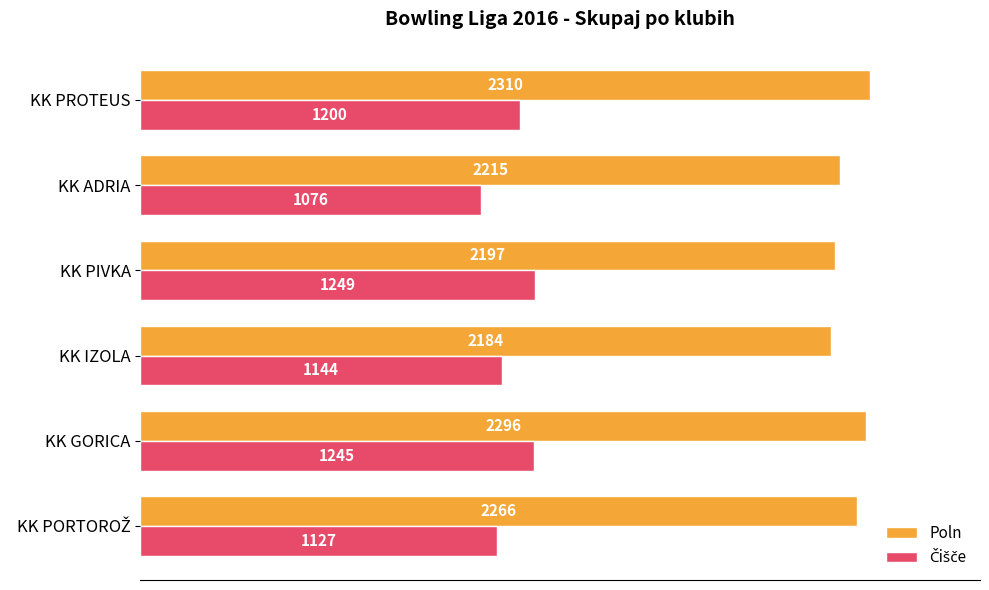

Between KK GORICA and KK IZOLA, which series saw the biggest shift?

Poln